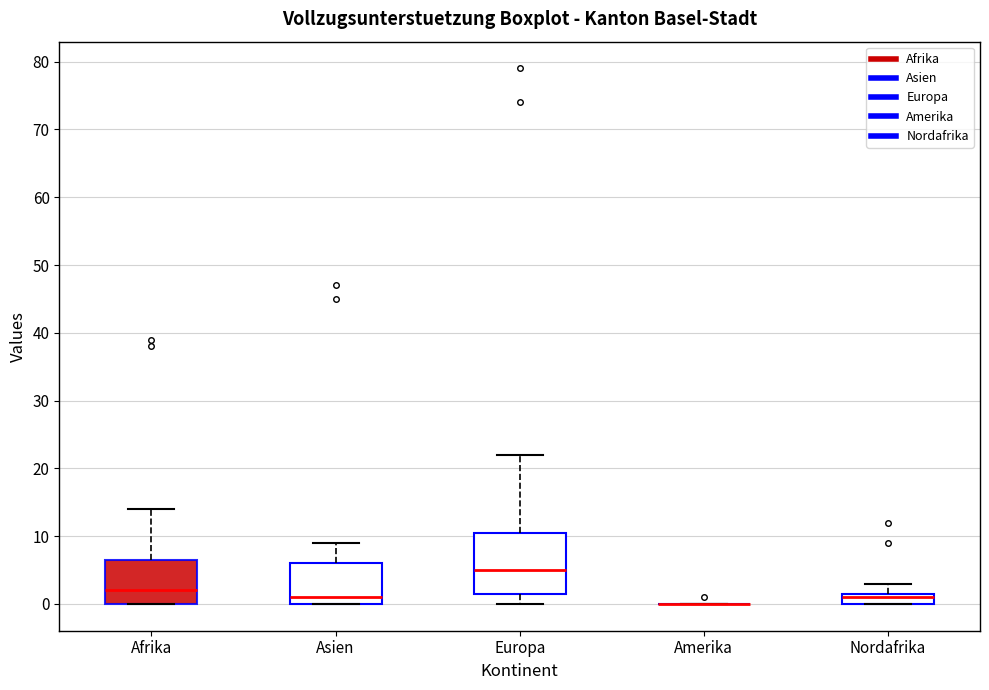

Reading left to right, transcribe this box plot: for each box, give where its median line is, the range the box spans, and where its two whiskers end, as read against the y-axis. The values are not printed on the chart, so give them approximately, as read against the axis.

Afrika: median 2, box 0 to 7, whiskers 0 to 14
Asien: median 1, box 0 to 6, whiskers 0 to 9
Europa: median 5, box 2 to 11, whiskers 0 to 22
Amerika: box collapsed to a line at 0, whiskers 0 to 0
Nordafrika: median 1, box 0 to 2, whiskers 0 to 3